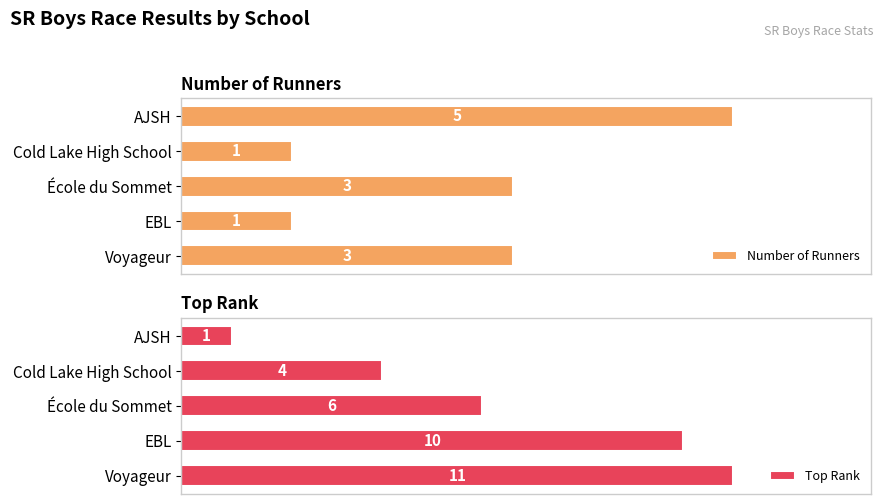

Rank the categories by Top Rank value from lowest to highest.

AJSH, Cold Lake High School, École du Sommet, EBL, Voyageur